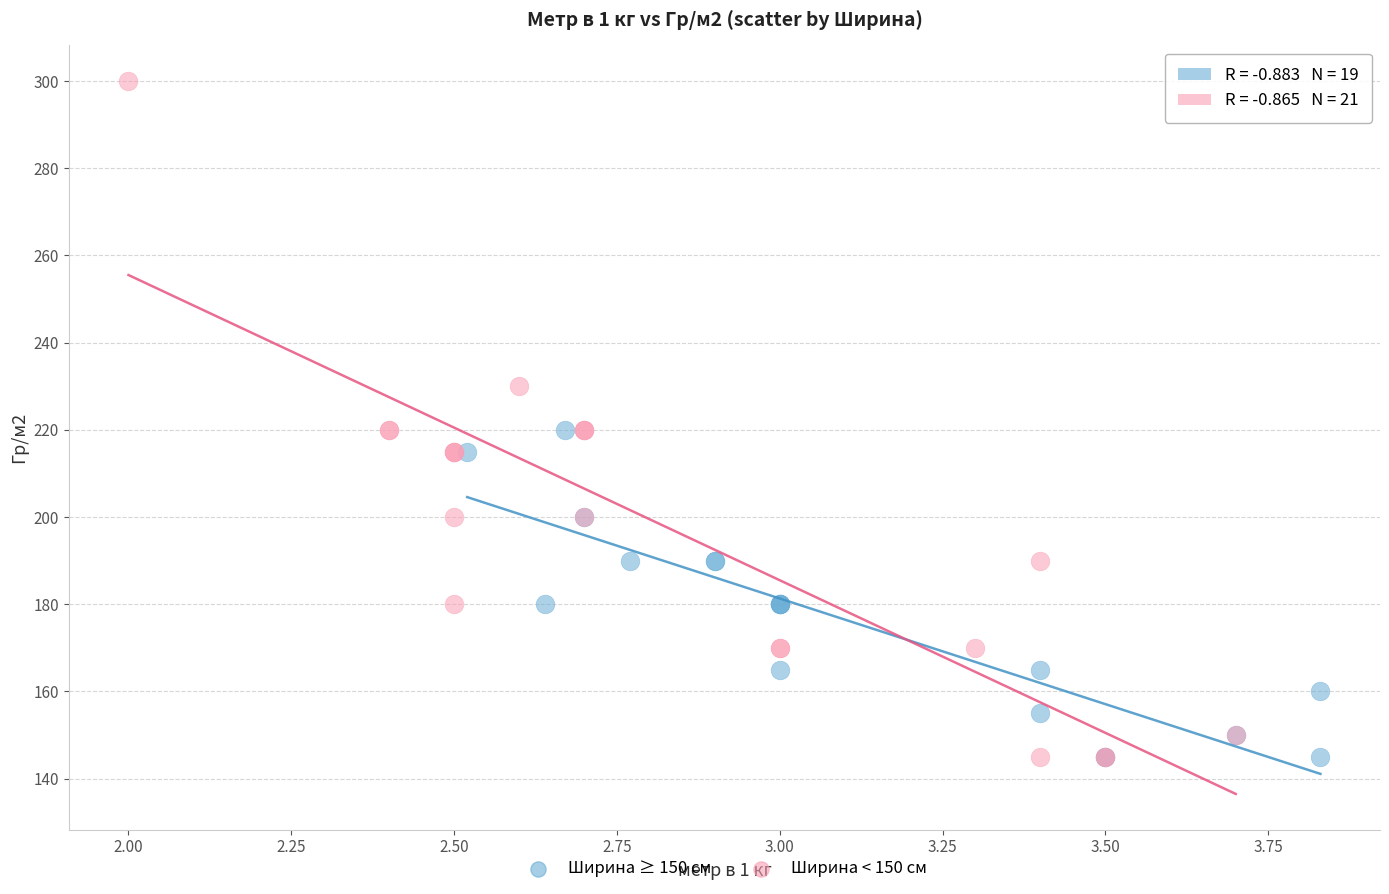

What are all the series names shown in the legend?

Ширина ≥ 150 см, Ширина < 150 см